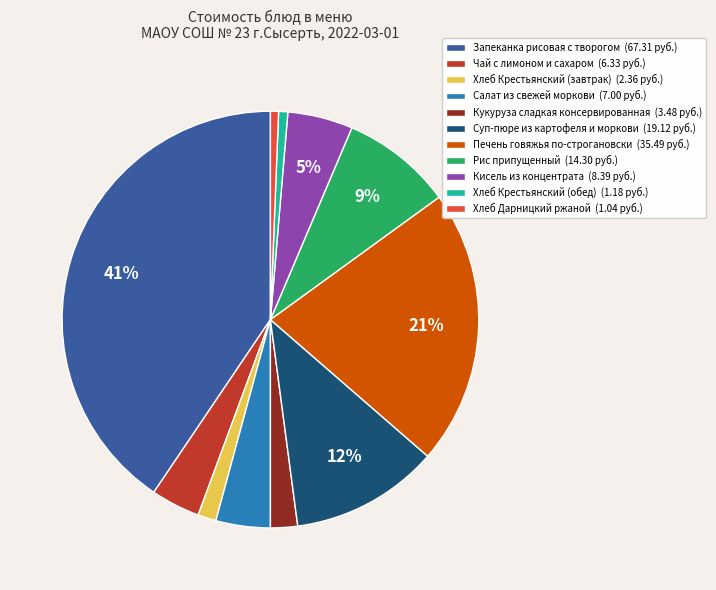

To the nearest percent, what portion does Хлеб Дарницкий ржаной represent?

1%